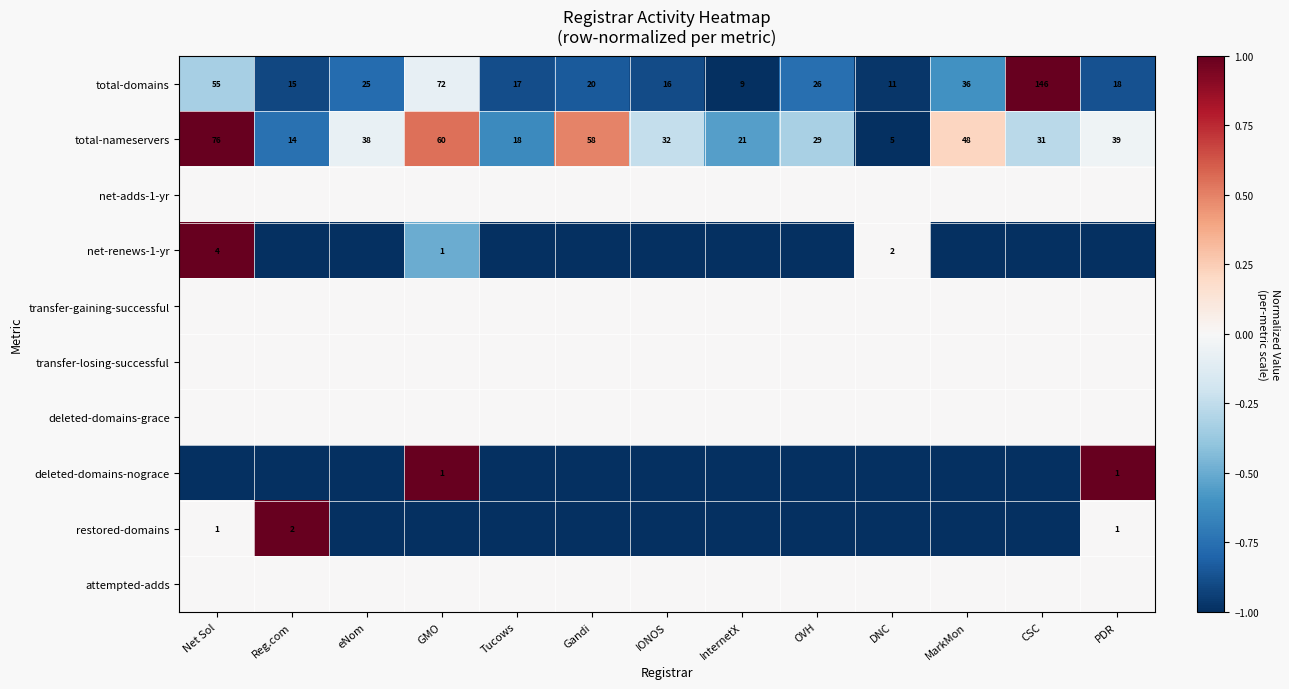

At which label does total-nameservers first exceed 32?

Net Sol